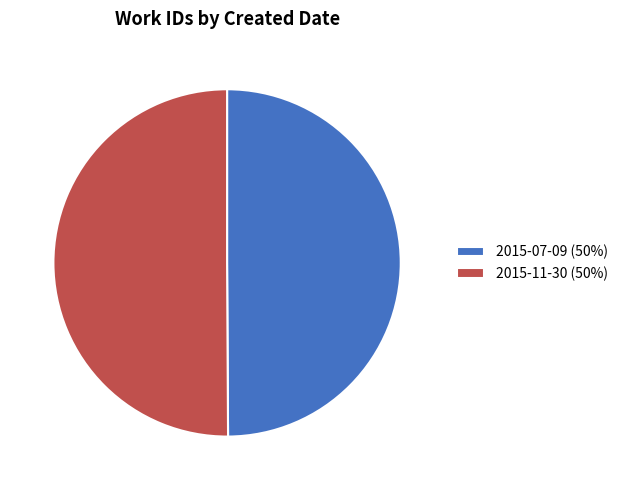

Count the number of slices in the pie.

2